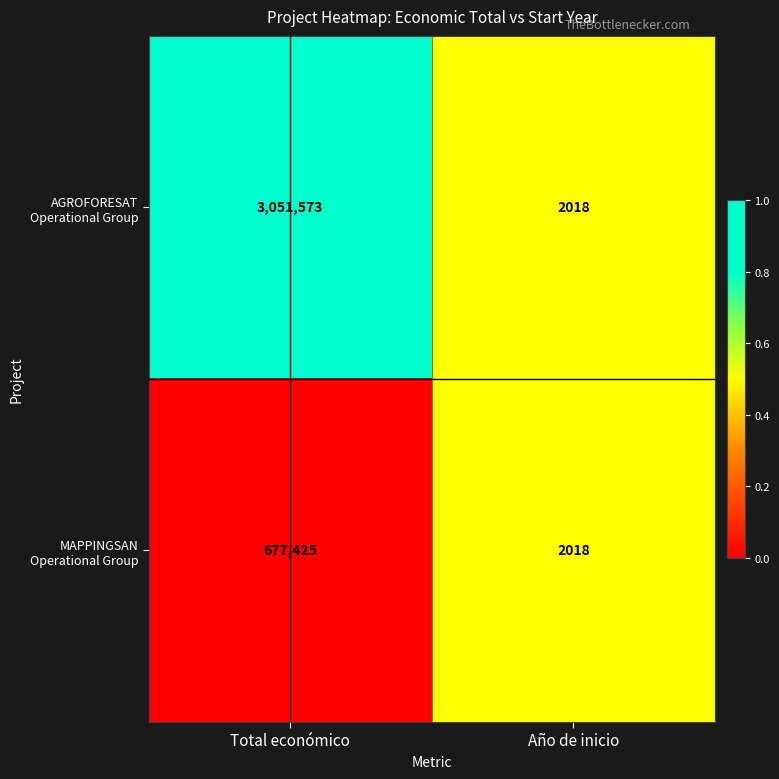

What is the total value across all series at Total económico?

3728998